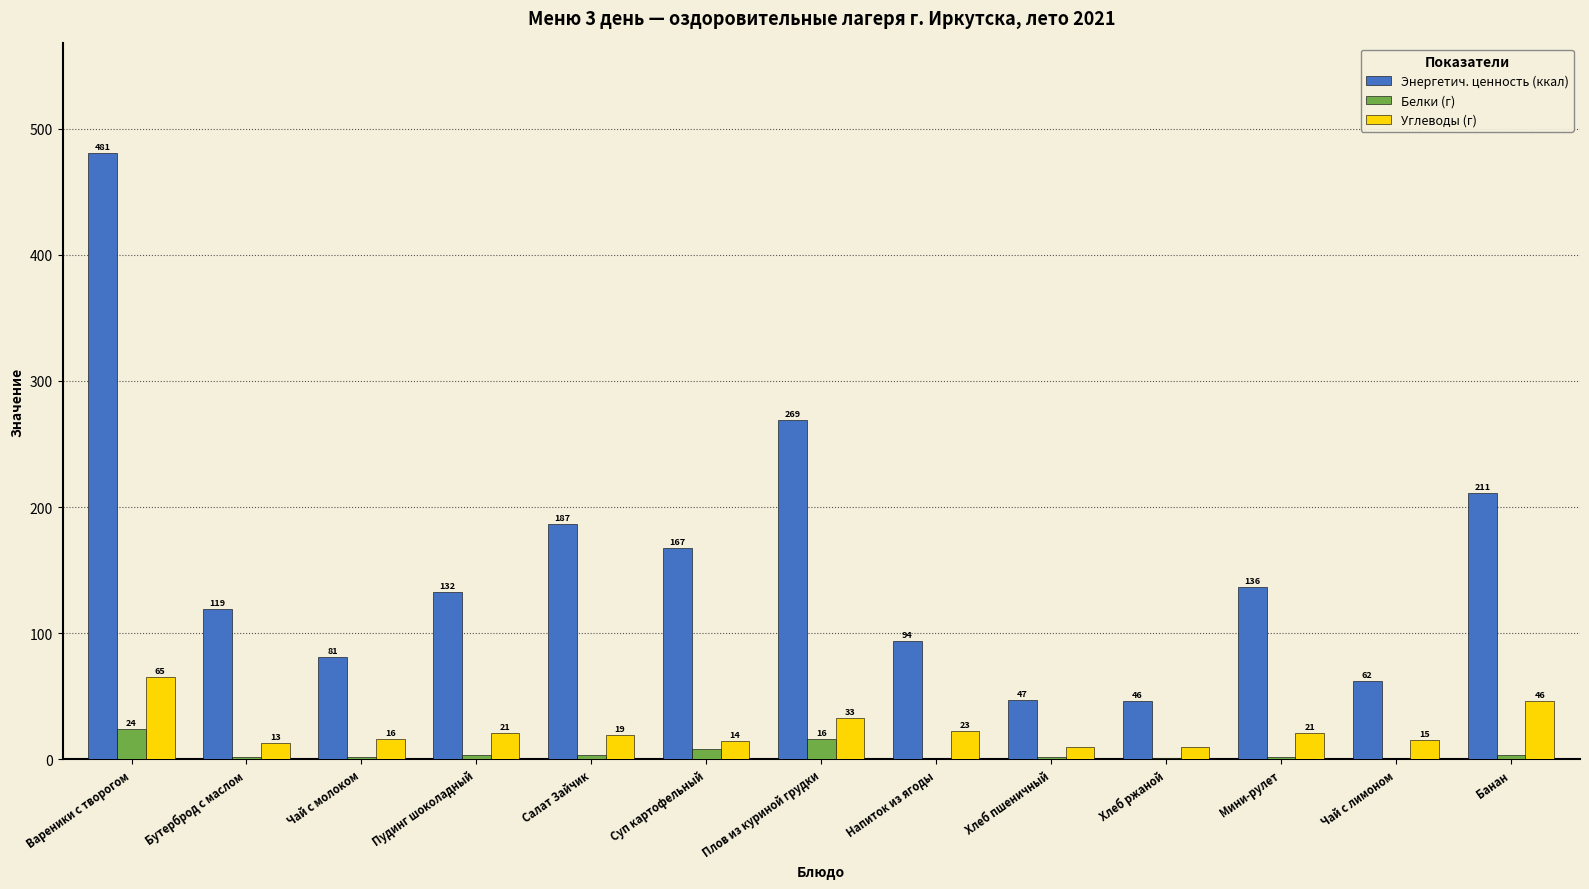

The value of Энергетич. ценность (ккал) at Плов из куриной грудки is 268.8. True or false?

True